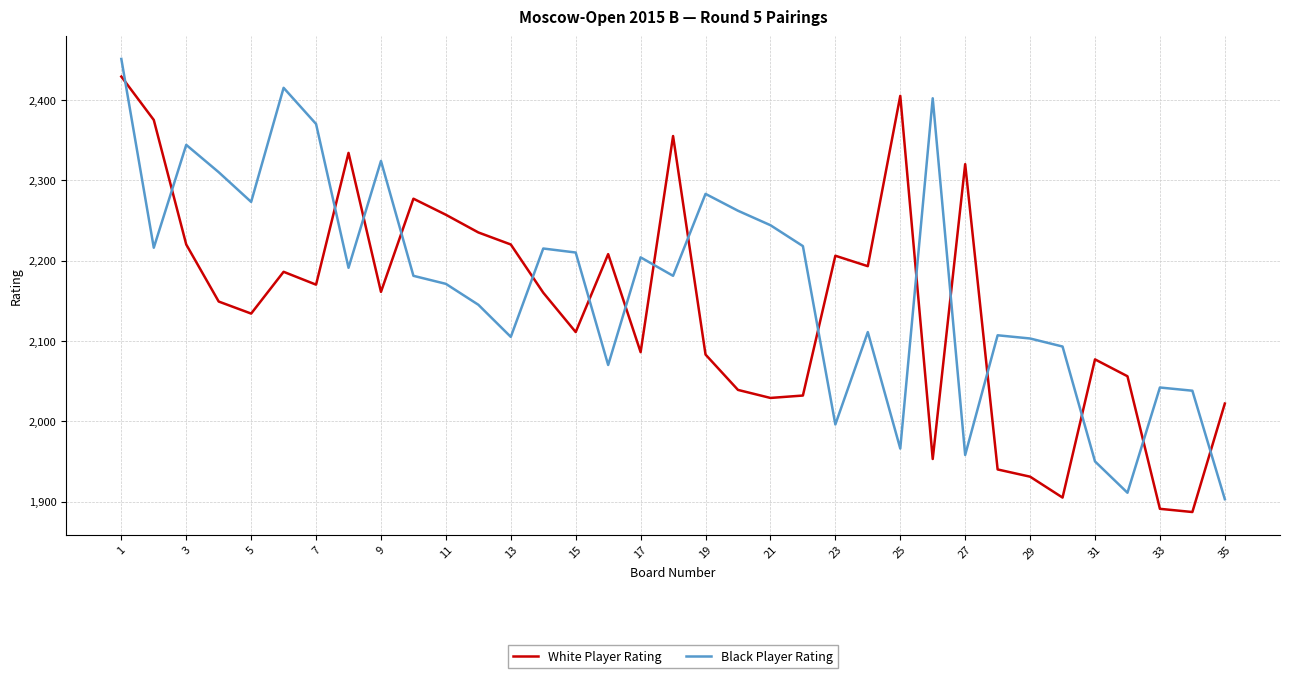

Rank the series by their average value, from lowest to highest.

White Player Rating, Black Player Rating